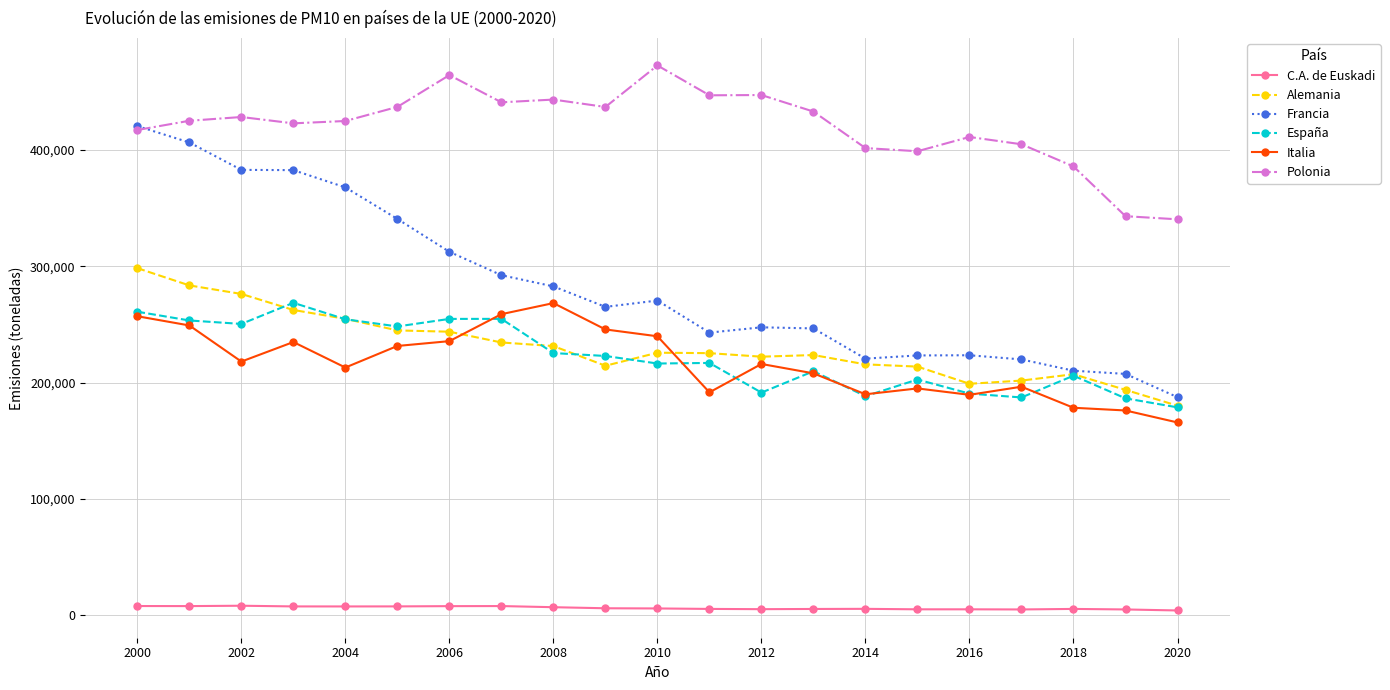

What is the lowest value of the España series?

178720.0